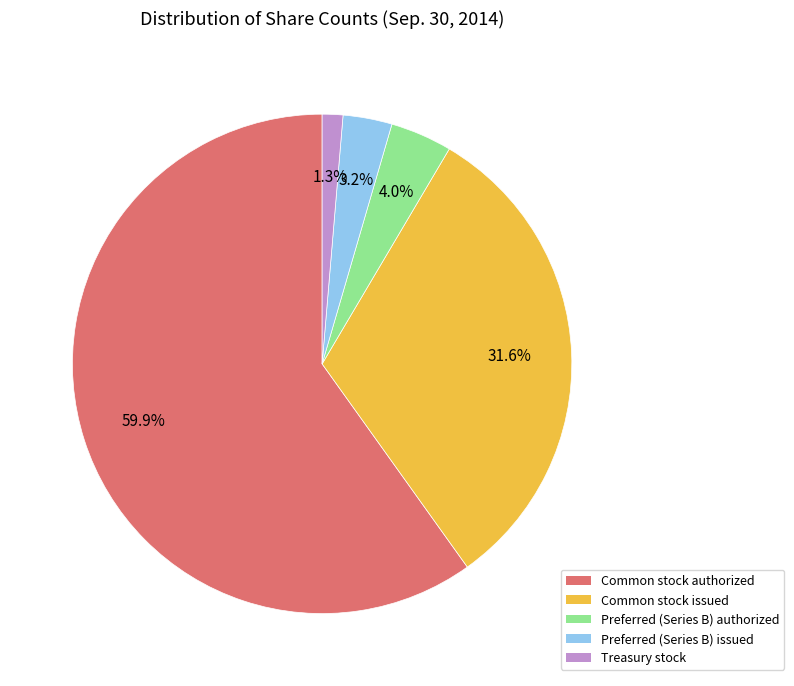

How much of the chart is everything except Preferred (Series B) authorized?

96.0%